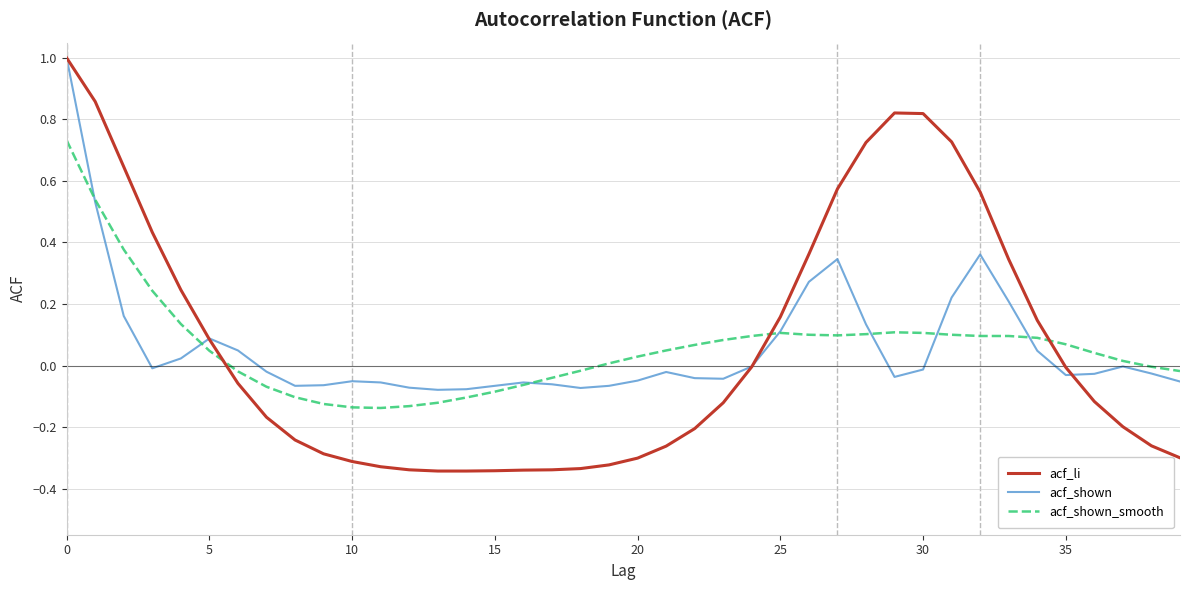

What is the highest value of the acf_shown series?

1.0